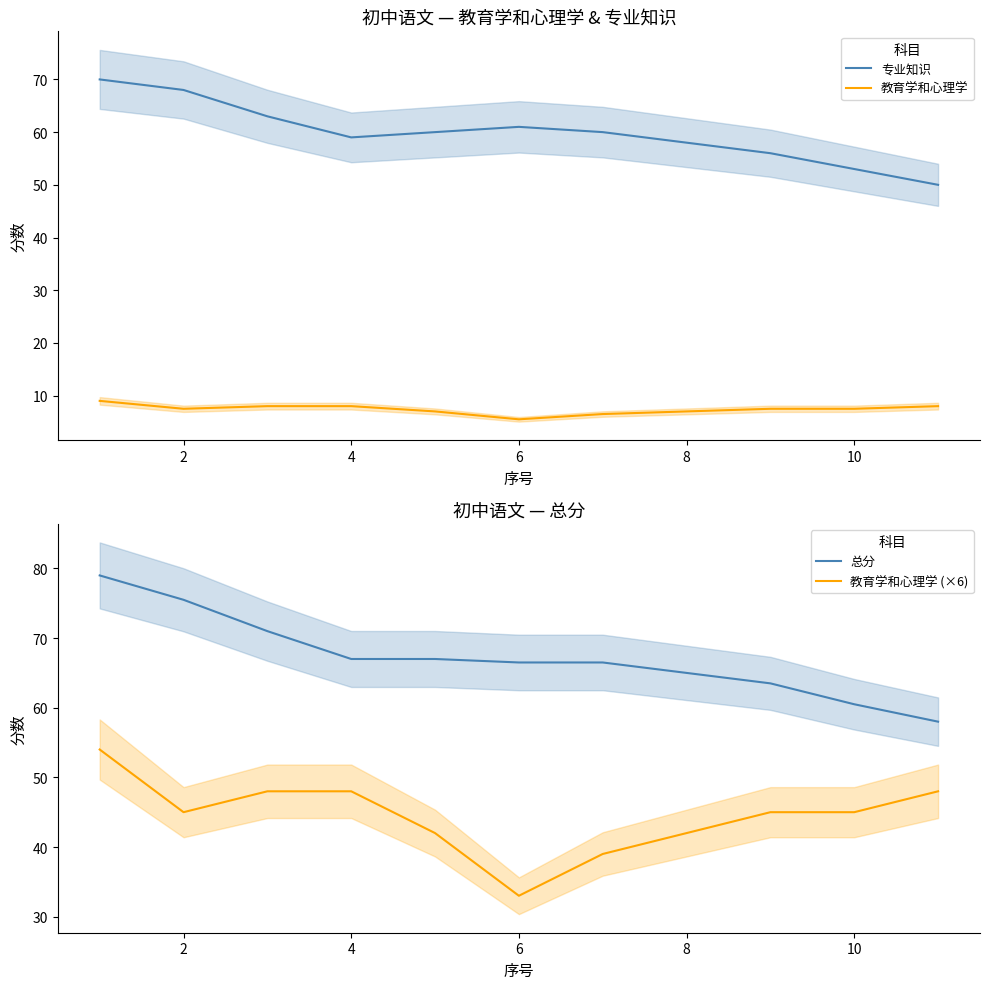

Rank the series by their maximum value, from lowest to highest.

教育学和心理学, 教育学和心理学 (×6), 专业知识, 总分